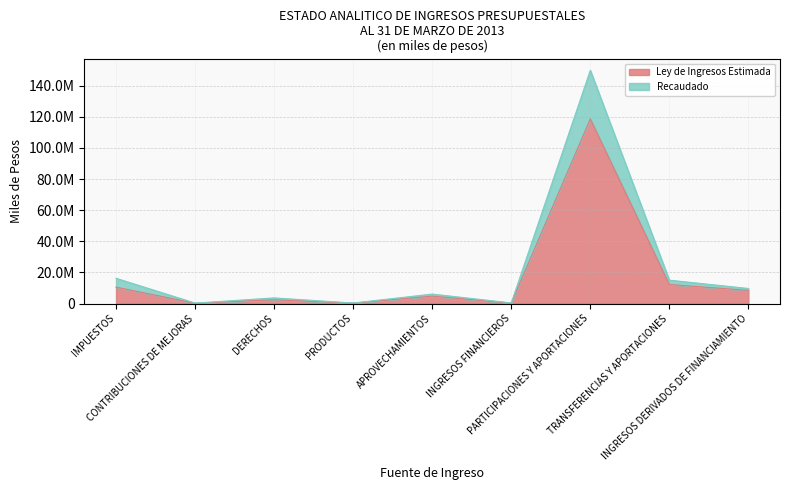

Reading left to right, what are all the values shown in this chart?

Ley de Ingresos Estimada: 10553505.0	226450.0	2444230.0	292889.0	4784305.0	310000.0	118634460.0	12275825.0	8460661.0
Recaudado: 16247820.2	309955.0	3655809.2	362279.1	6113854.6	413388.8	149835383.5	15047762.9	9696666.1